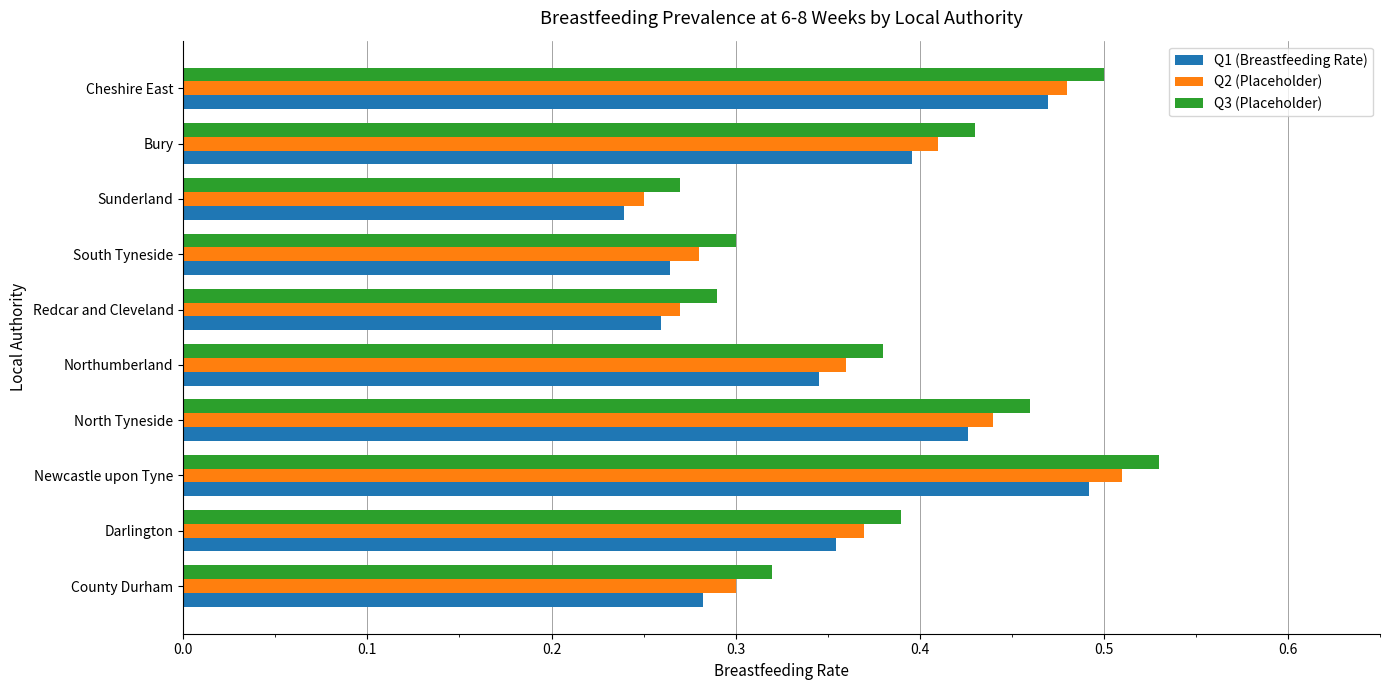

Count the Q1 (Breastfeeding Rate) values in the range 0 to 1.

10